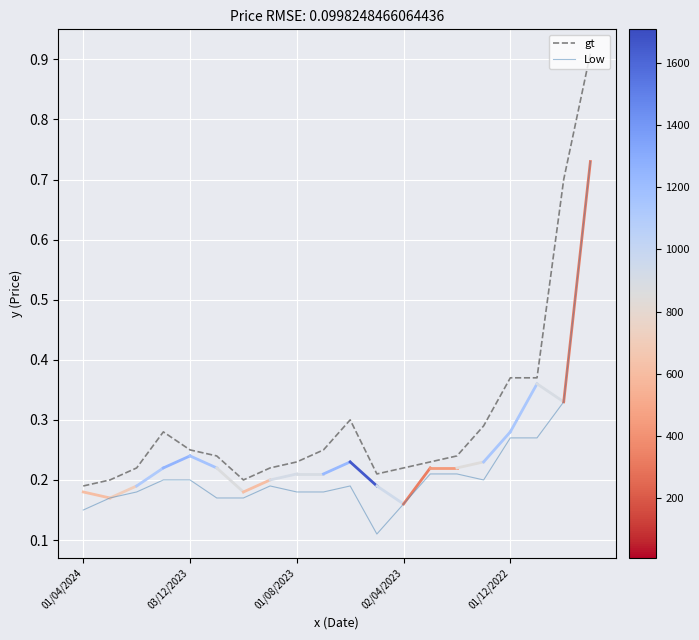

Rank the series by their average value, from highest to lowest.

gt, Low